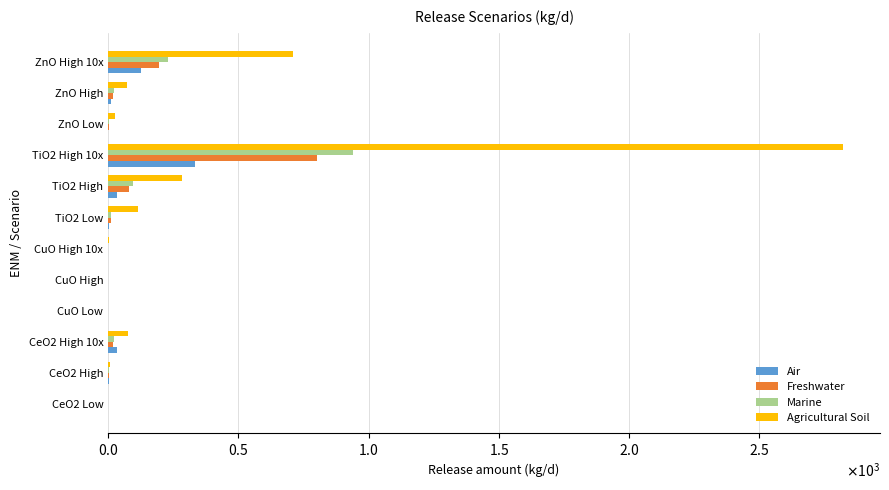

What are all the series names shown in the legend?

Air, Freshwater, Marine, Agricultural Soil